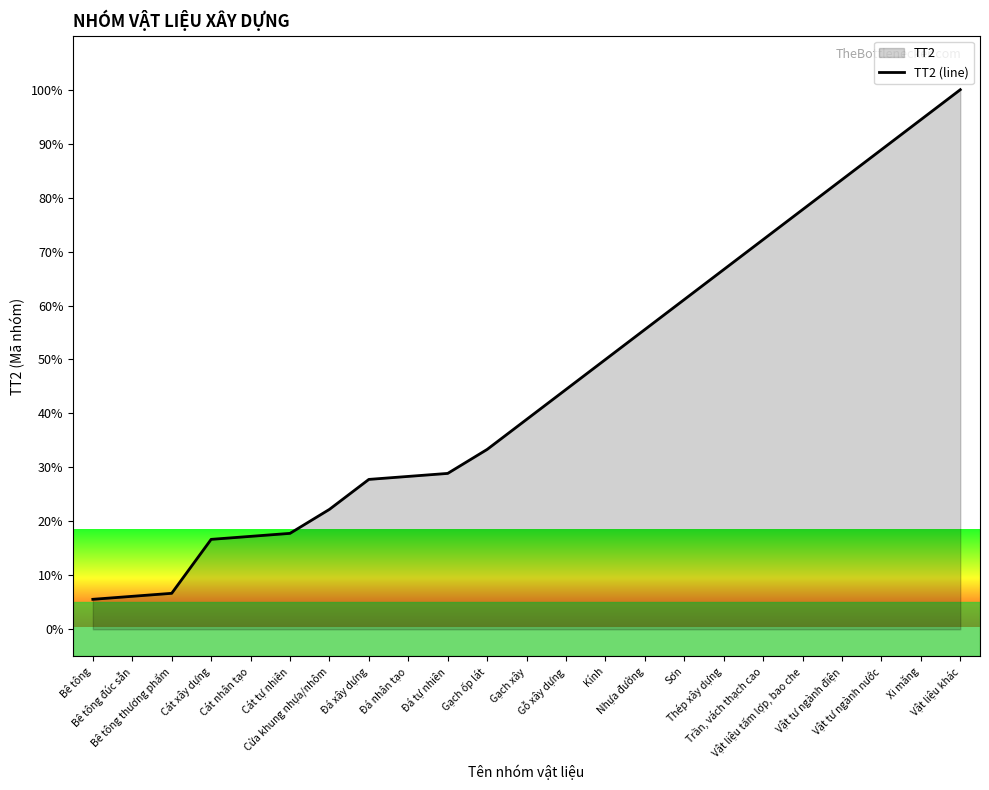

List the labels in order of value, largest first.

Vật liệu khác, Xi măng, Vật tư ngành nước, Vật tư ngành điện, Vật liệu tấm lợp, bao che, Trần, vách thạch cao, Thép xây dựng, Sơn, Nhựa đường, Kính, Gỗ xây dựng, Gạch xây, Gạch ốp lát, Đá tự nhiên, Đá nhân tạo, Đá xây dựng, Cửa khung nhựa/nhôm, Cát tự nhiên, Cát nhân tạo, Cát xây dựng, Bê tông thương phẩm, Bê tông đúc sẵn, Bê tông